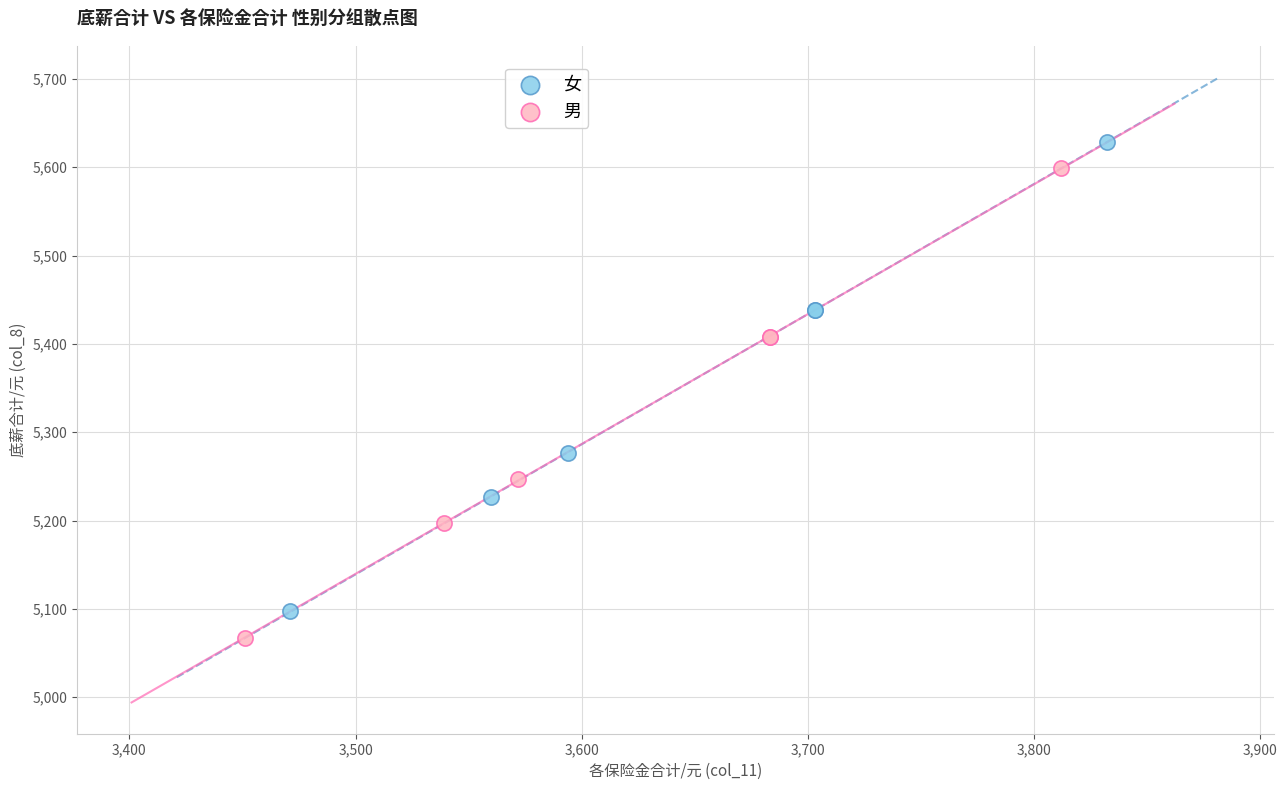

Which series reaches the minimum Y coordinate?

男